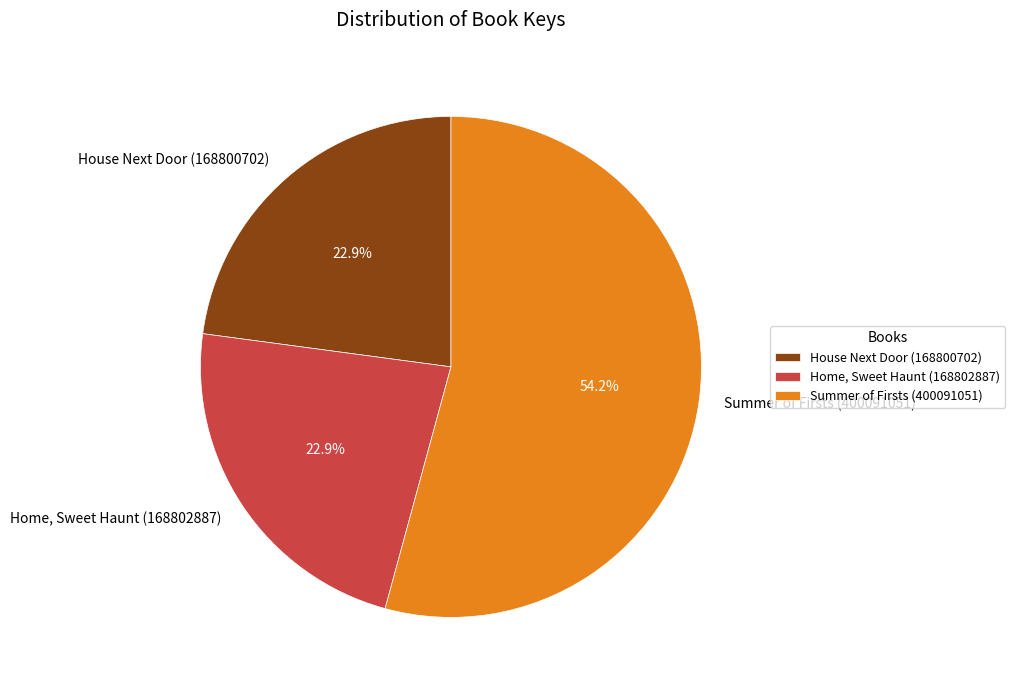

The Summer of Firsts (400091051) slice represents 54% of the pie. True or false?

True